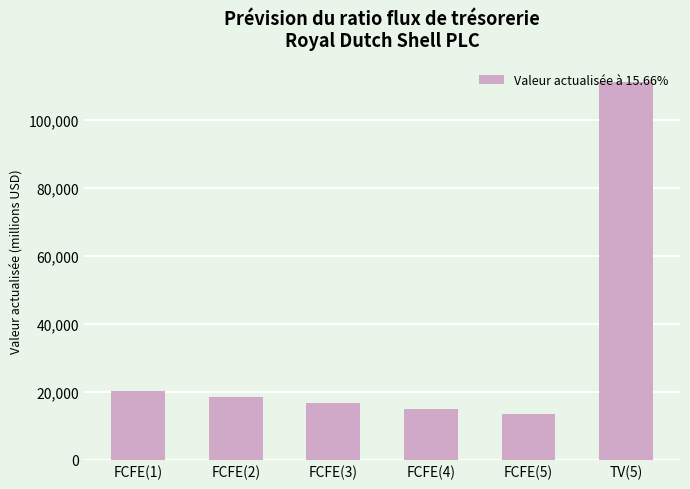

How many data points are less than 18368?

3